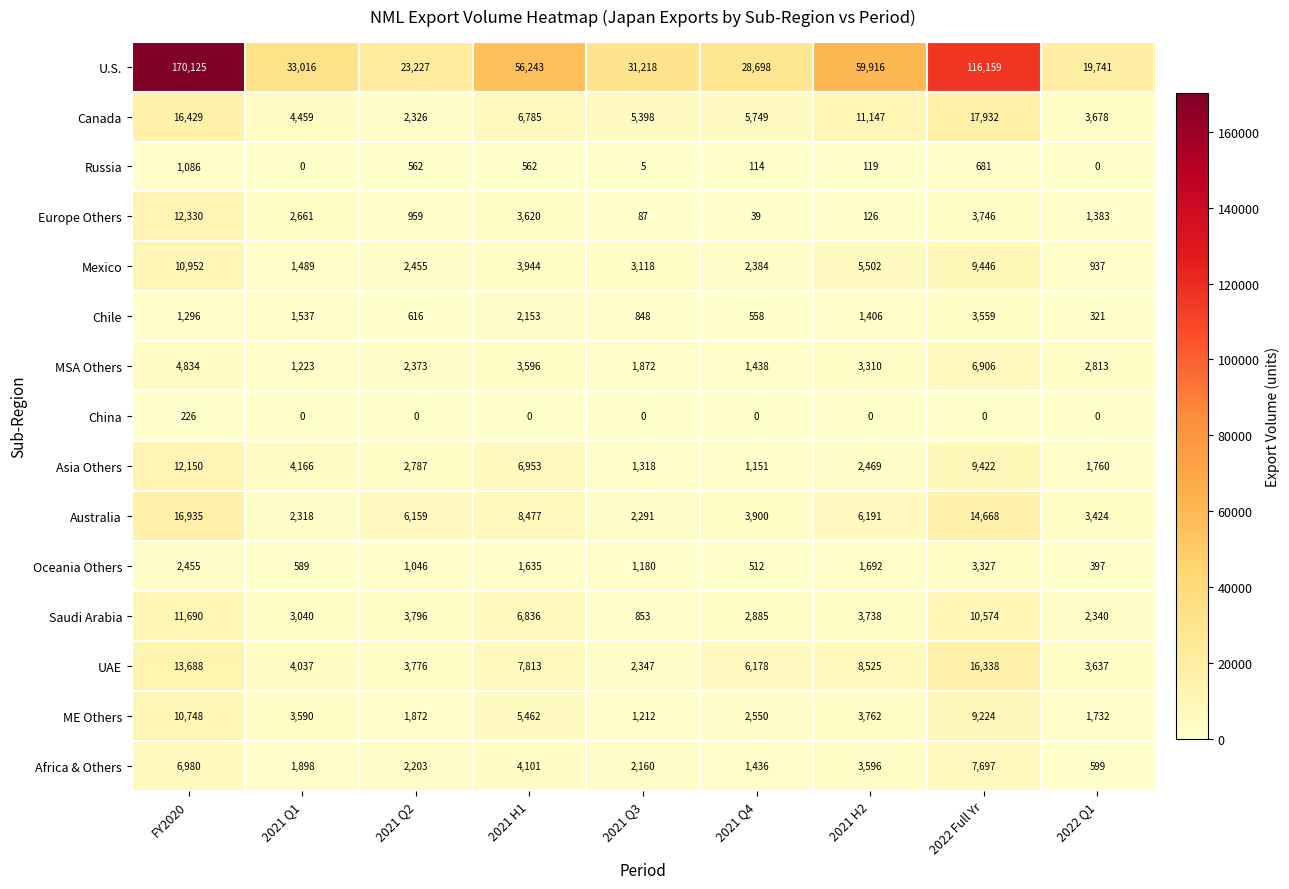

Which series has the largest range (max minus min)?

U.S.